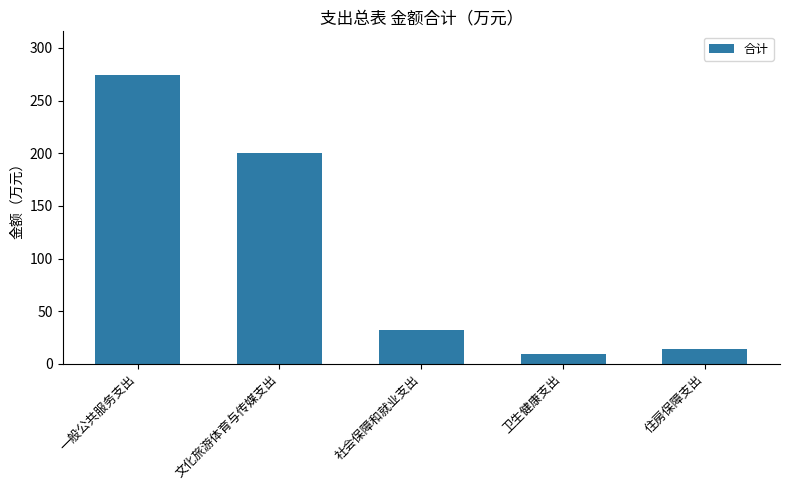

List the labels in order of value, largest first.

一般公共服务支出, 文化旅游体育与传媒支出, 社会保障和就业支出, 住房保障支出, 卫生健康支出